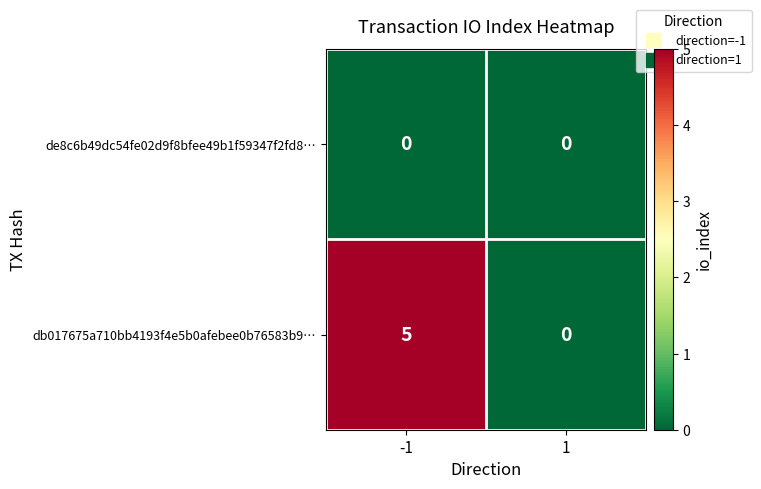

List the series in order of their overall mean, highest first.

db017675a710bb4193f4e5b0afebee0b76583b9…, de8c6b49dc54fe02d9f8bfee49b1f59347f2fd8…